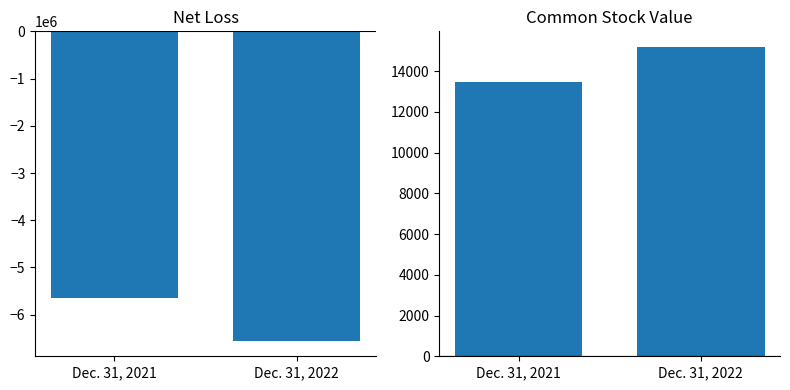

At how many categories does at least one series exceed -1510470?

2